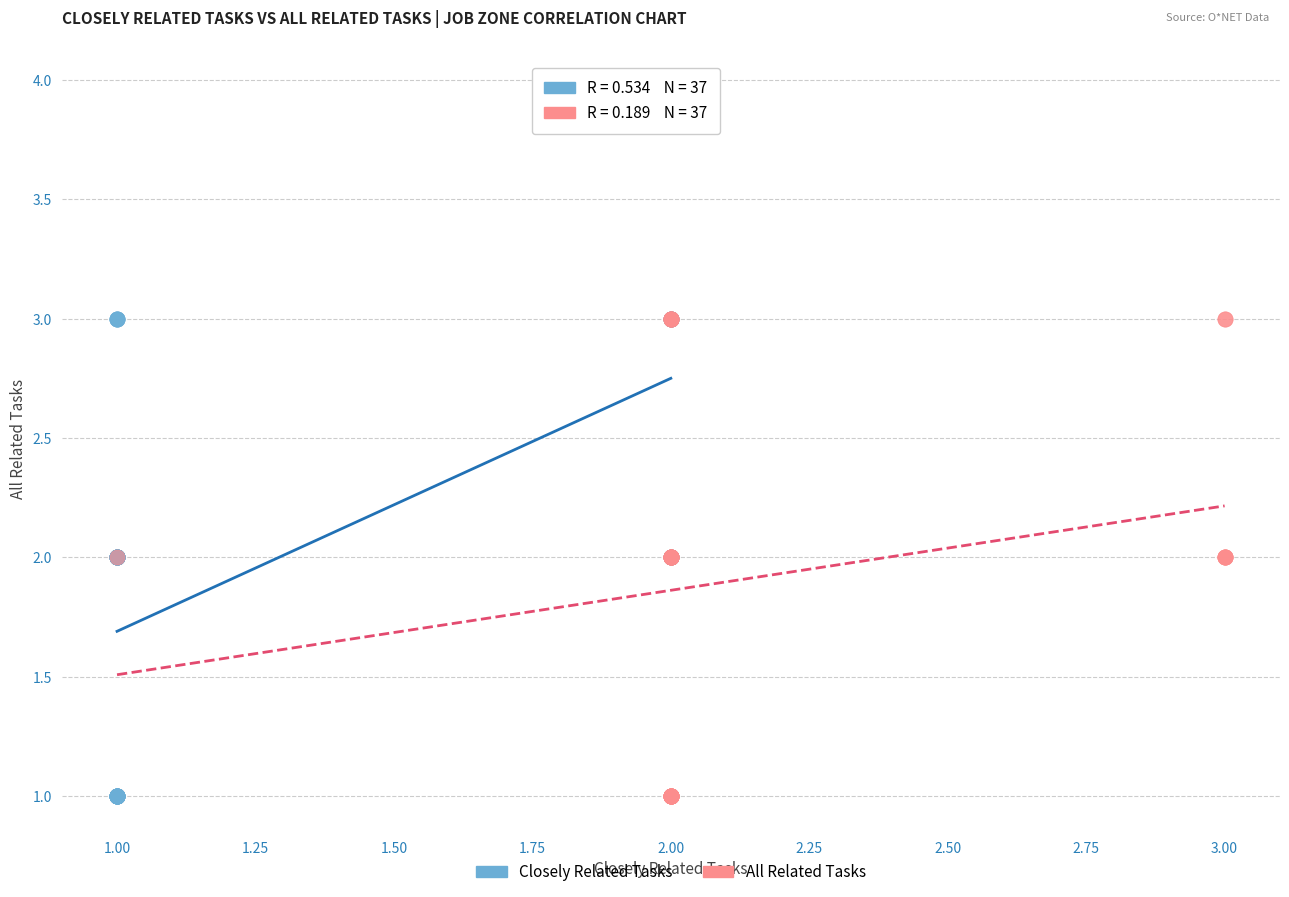

What are all the series names shown in the legend?

Closely Related Tasks, All Related Tasks